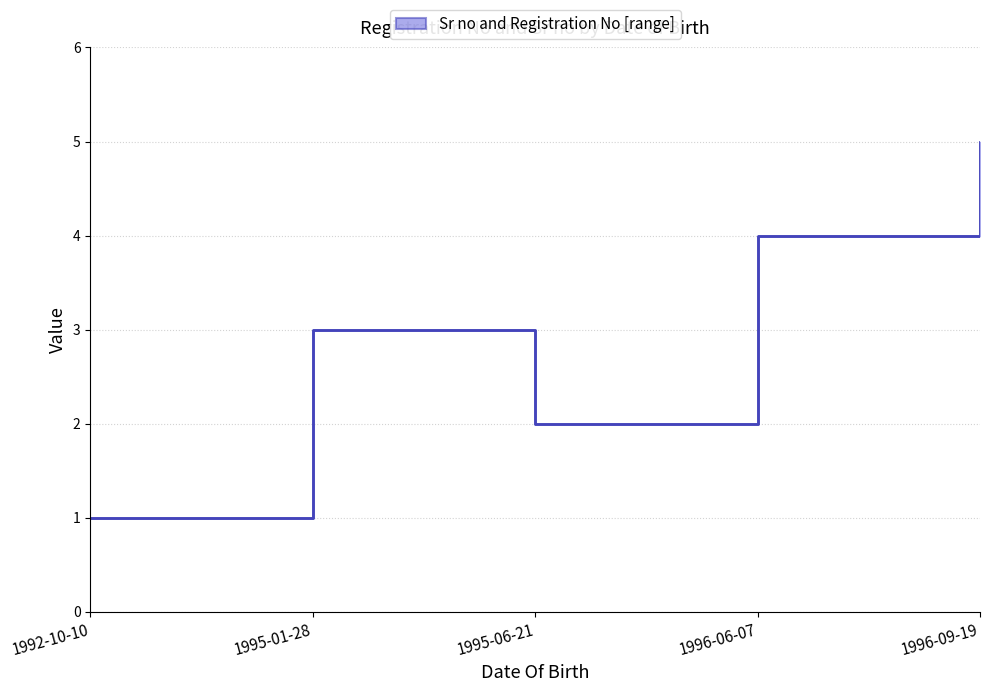

Is it true that Sr no equals 6 at 1996-06-07?

False